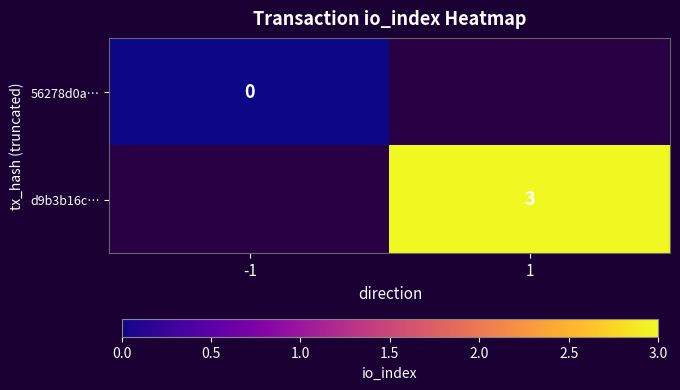

Is the value of 56278d0a… at -1 greater than the value of d9b3b16c… at 1?

No